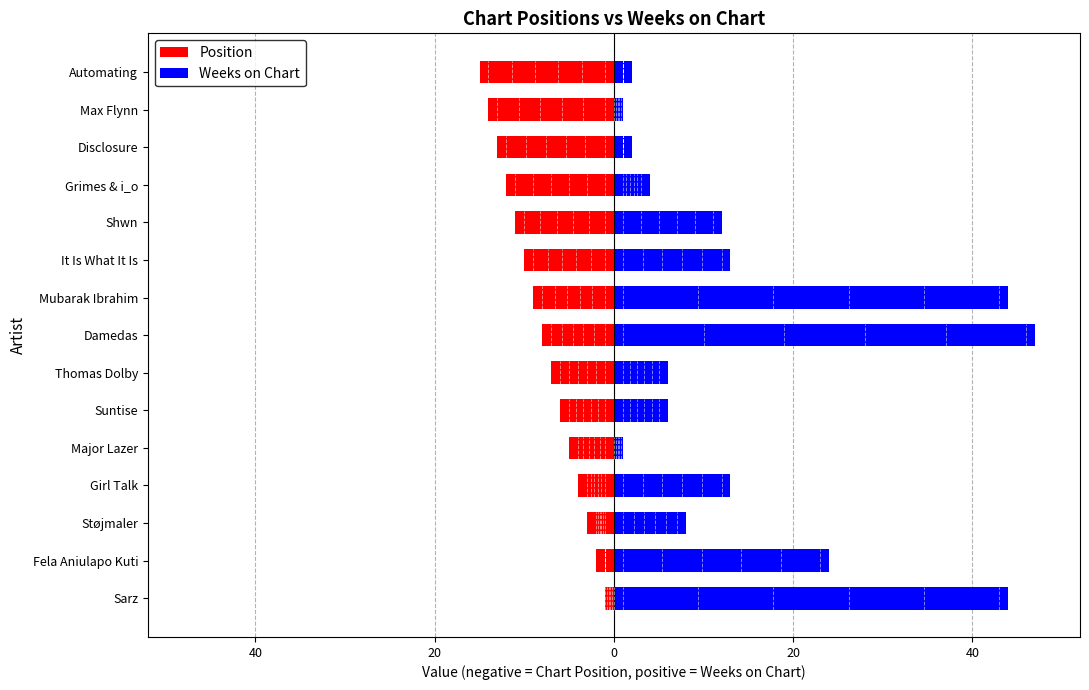

How many bars are there in each group?

2